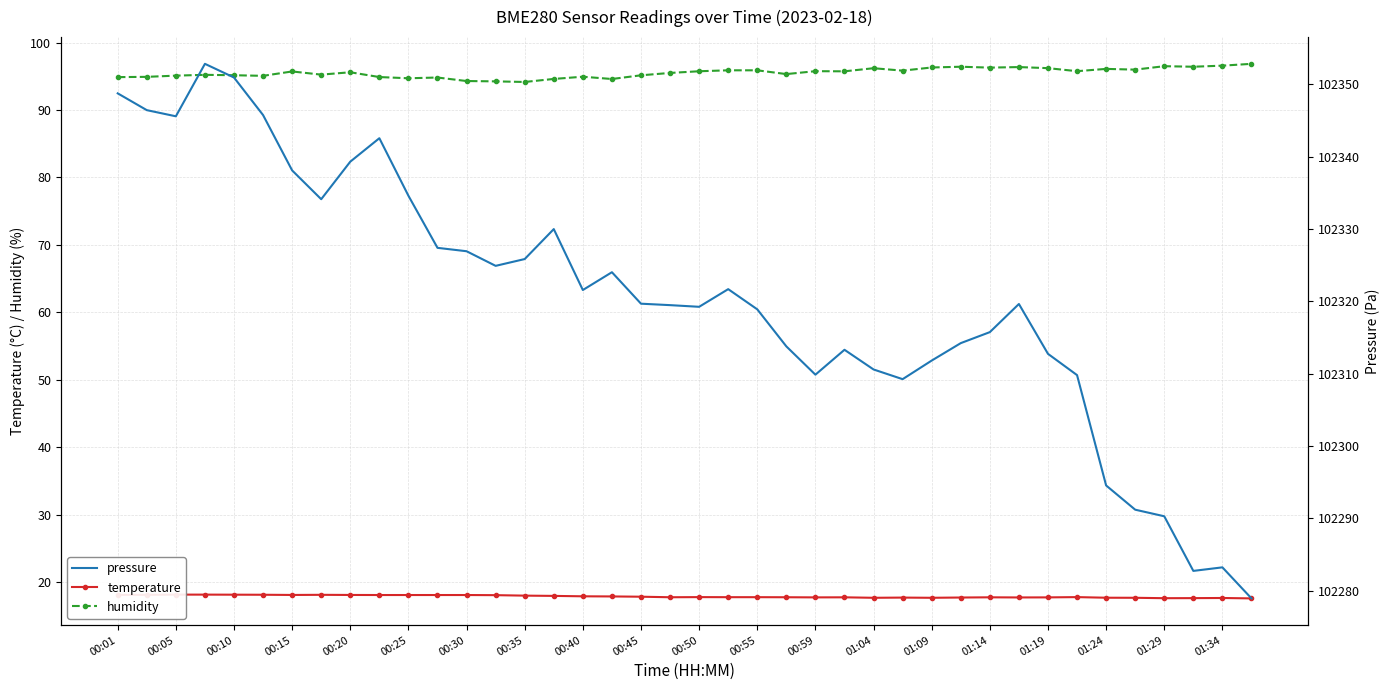

What are all the series names shown in the legend?

temperature, humidity, pressure